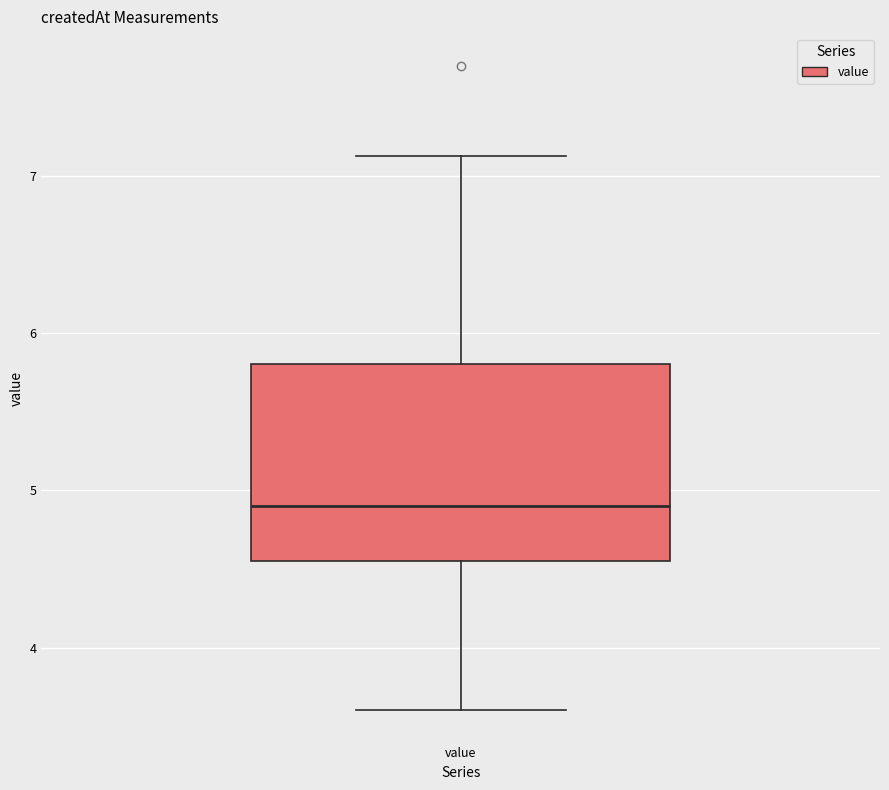

Where does the median line of the box for value sit on the y-axis? The values are not printed on the chart, so give them approximately, as read against the axis.

4.9